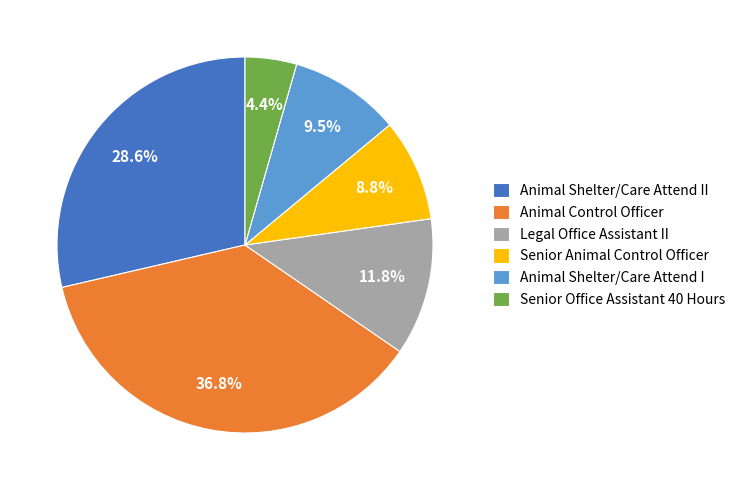

The Senior Office Assistant 40 Hours slice represents 4% of the pie. True or false?

True